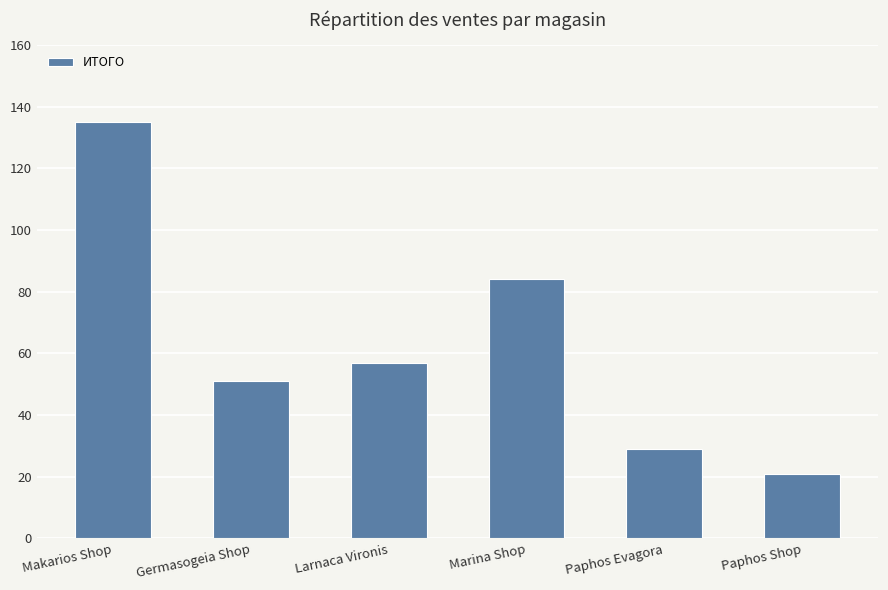

True or false: the data shows 206 at Makarios Shop.

False